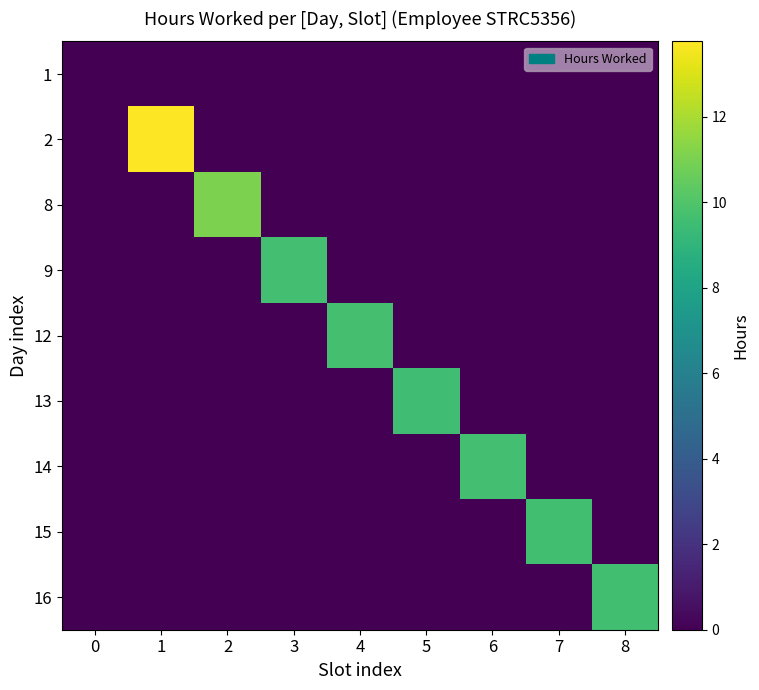

List the series in order of their peak value, lowest first.

1, 13, 16, 15, 9, 14, 12, 8, 2